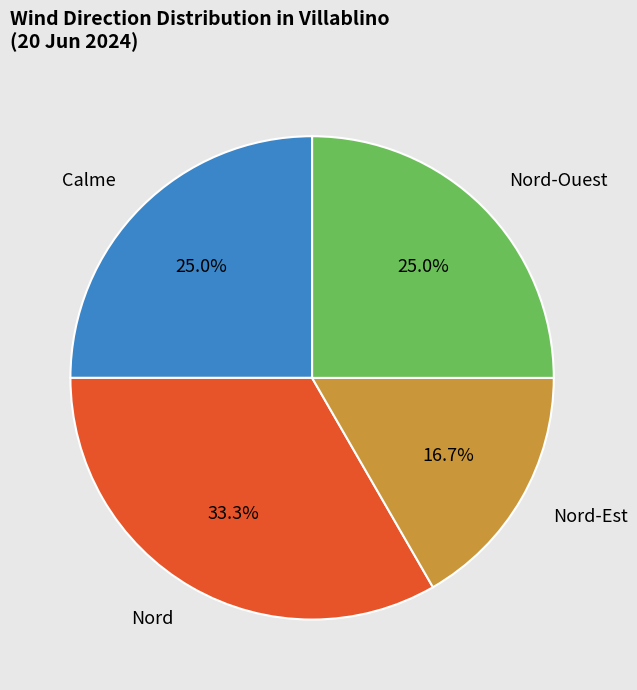

Which has a higher value, Nord-Ouest or Nord-Est?

Nord-Ouest